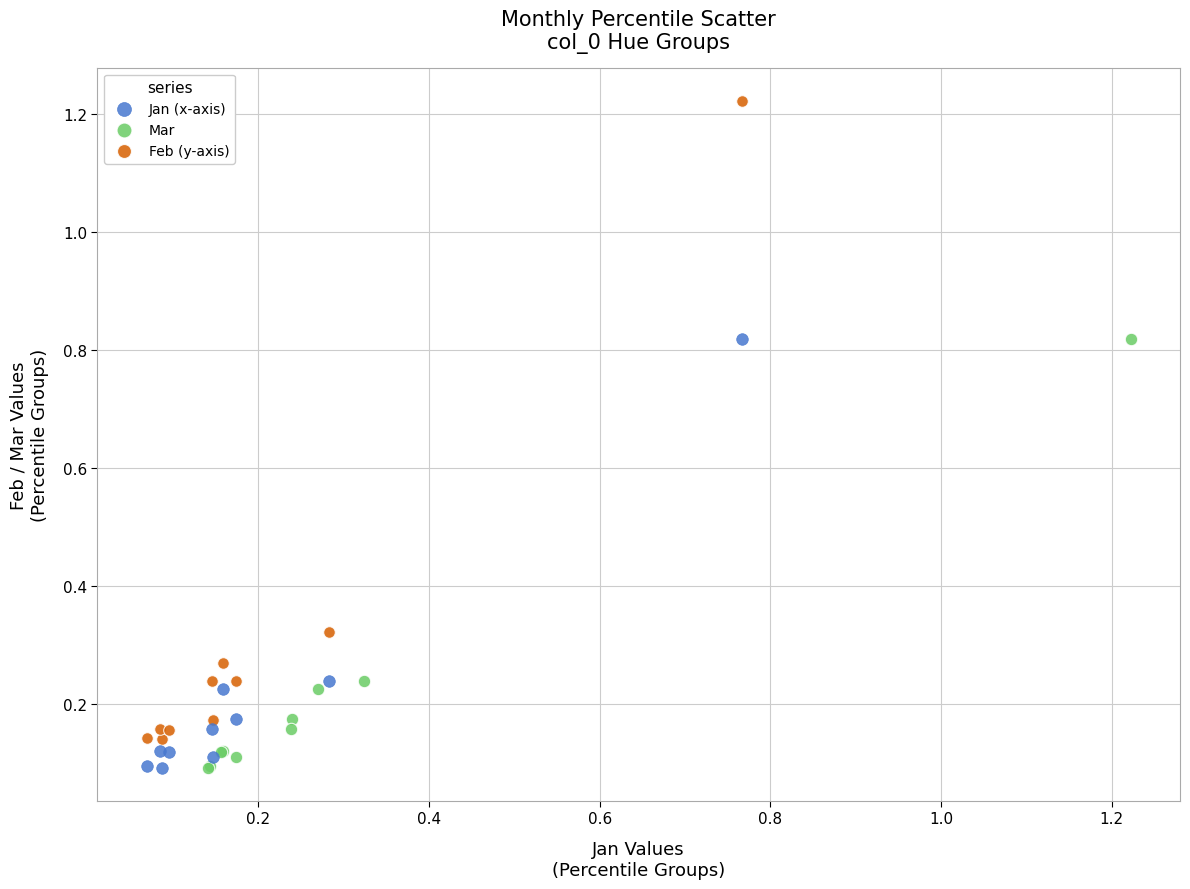

Which series has the largest Y range (max minus min)?

Feb (y-axis)